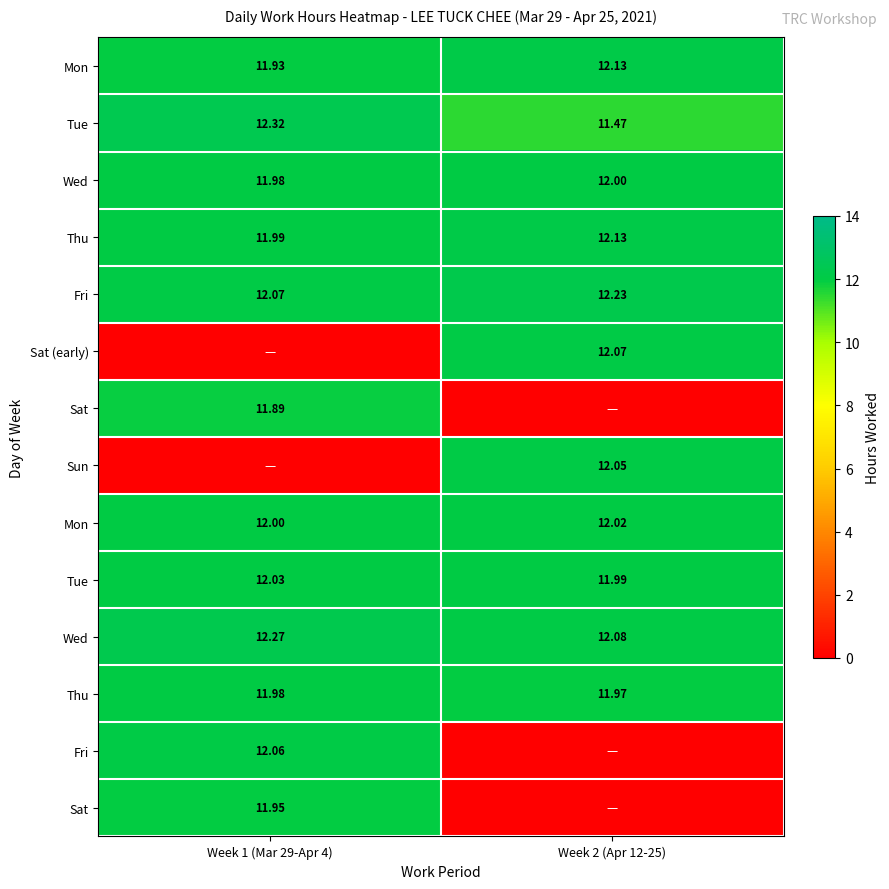

What is the total value across all series at Week 2 (Apr 12-25)?

132.1